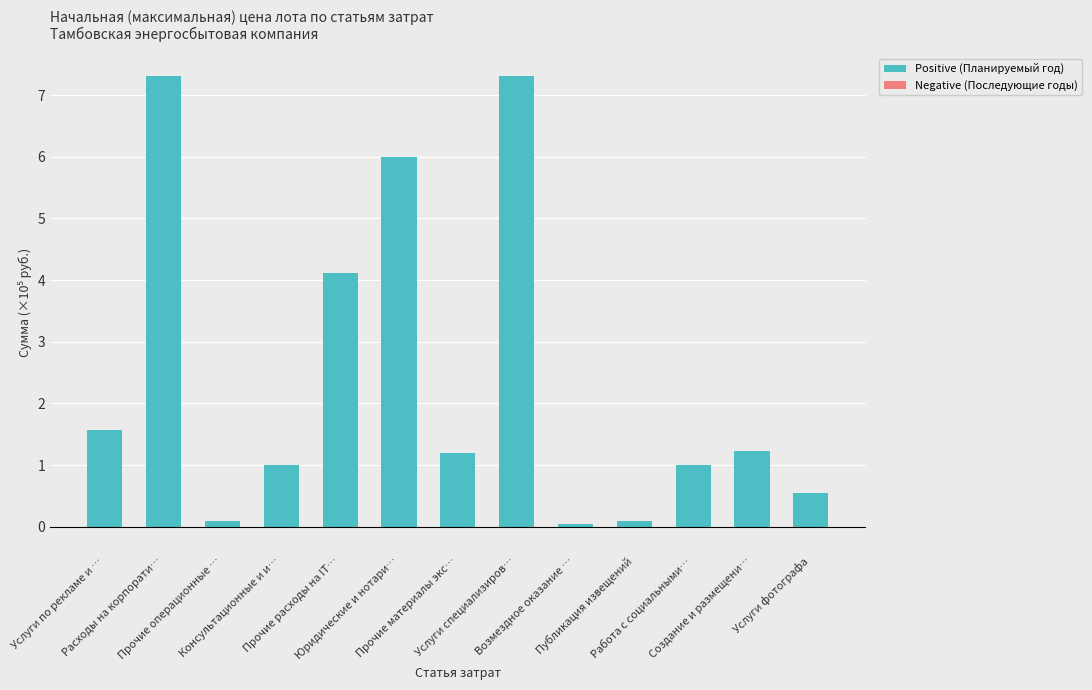

How many series are shown in this chart?

2